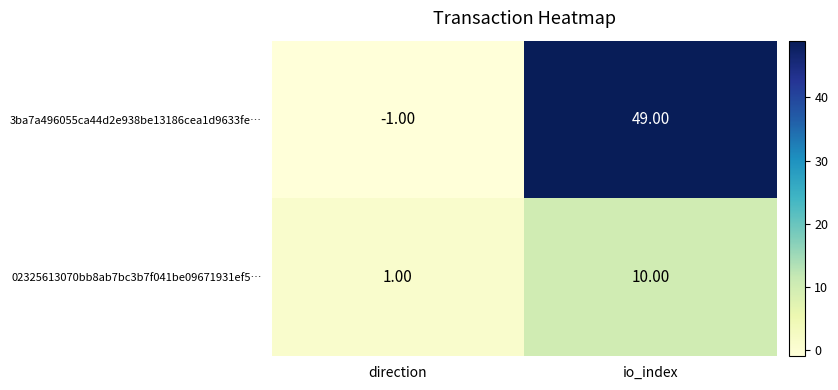

List the labels in order of 3ba7a496055ca44d2e938be13186cea1d9633fe… value, largest first.

io_index, direction